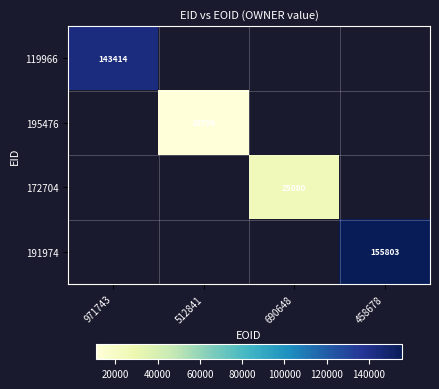

The 172704 series shows 25080 at 690648. True or false?

True